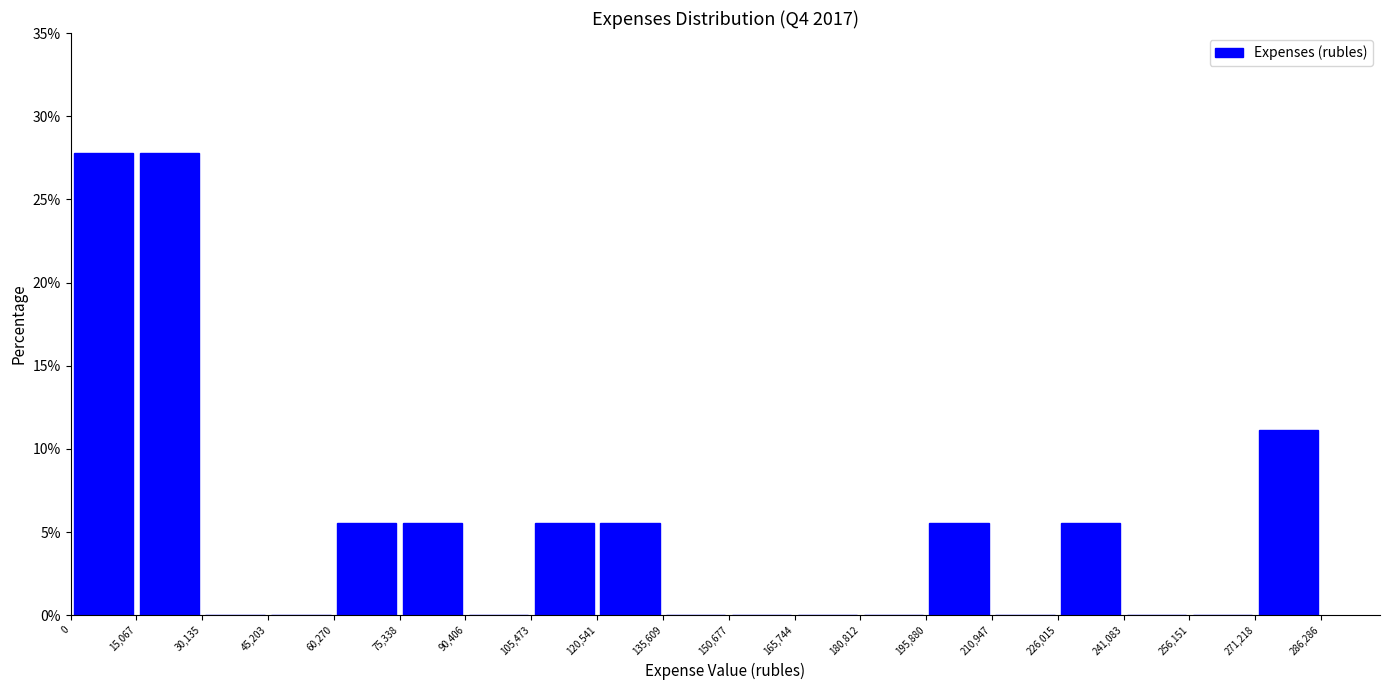

Reading left to right, list every bar in this chart as the range it spans on the x-axis followed by its height. The values are not printed on the chart, so give them approximately, as read against the axis.

0 to 15,067: 28.0
15,067 to 30,135: 28.0
30,135 to 45,203: 0
45,203 to 60,270: 0
60,270 to 75,338: 5.5
75,338 to 90,406: 5.5
90,406 to 105,473: 0
105,473 to 120,541: 5.5
120,541 to 135,609: 5.5
135,609 to 150,677: 0
150,677 to 165,744: 0
165,744 to 180,812: 0
180,812 to 195,880: 0
195,880 to 210,947: 5.5
210,947 to 226,015: 0
226,015 to 241,083: 5.5
241,083 to 256,151: 0
256,151 to 271,218: 0
271,218 to 286,286: 11.0